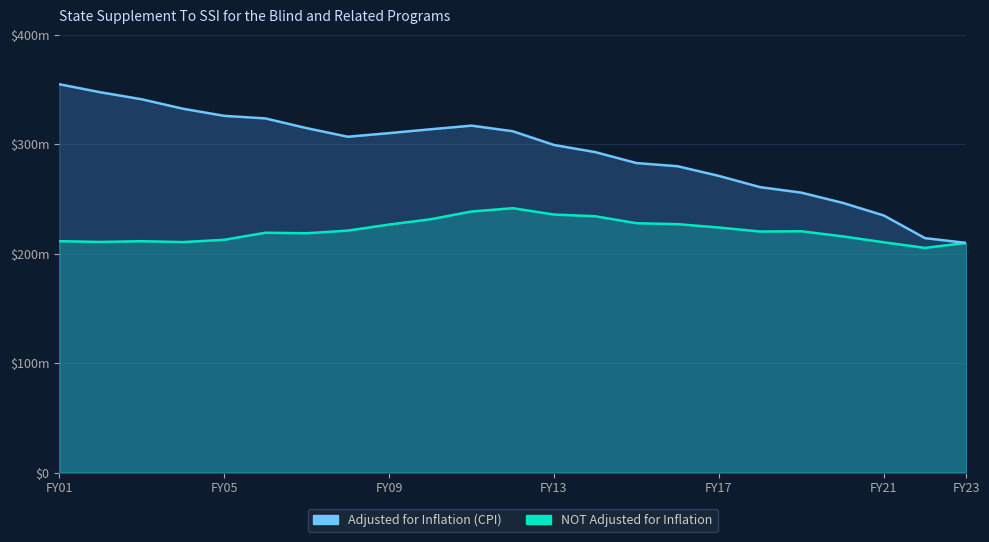

Is it true that Adjusted for Inflation (CPI) equals 91724735 at FY10?

False